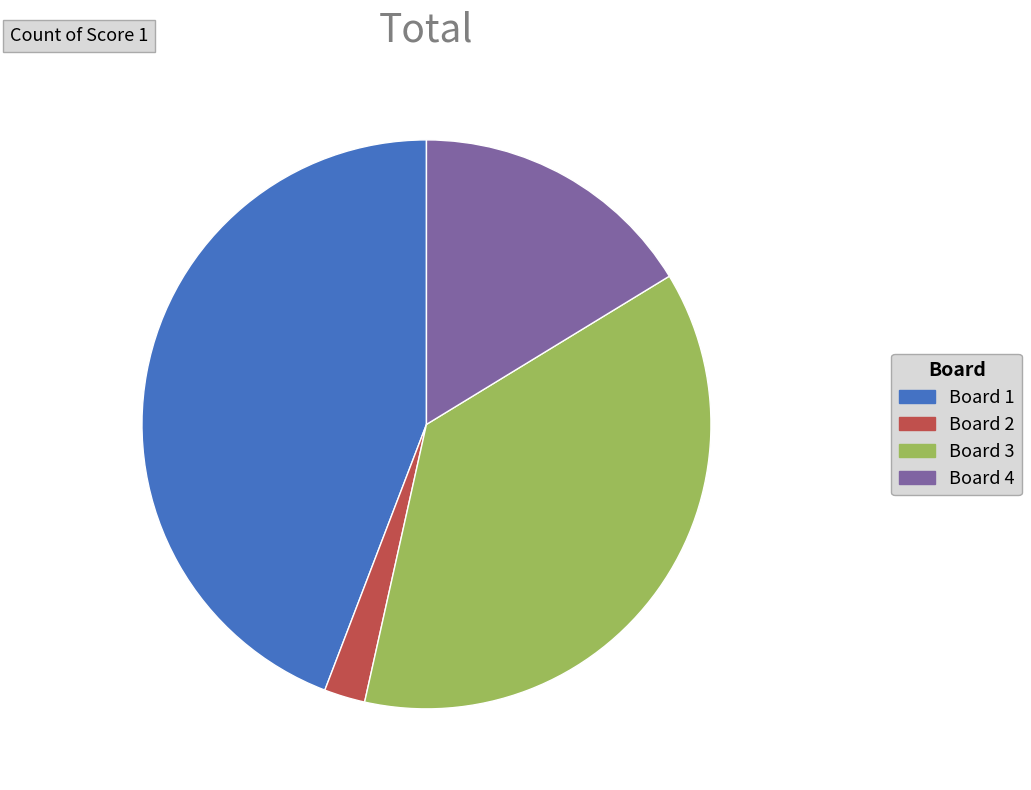

Is there a majority slice in this chart?

No